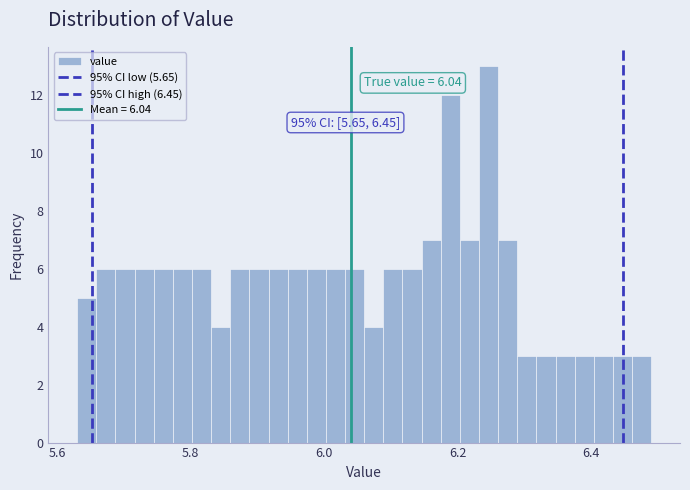

Around what value on the x-axis is the tallest bar? Give the approximate position of its centre, as read against the axis.

6.24